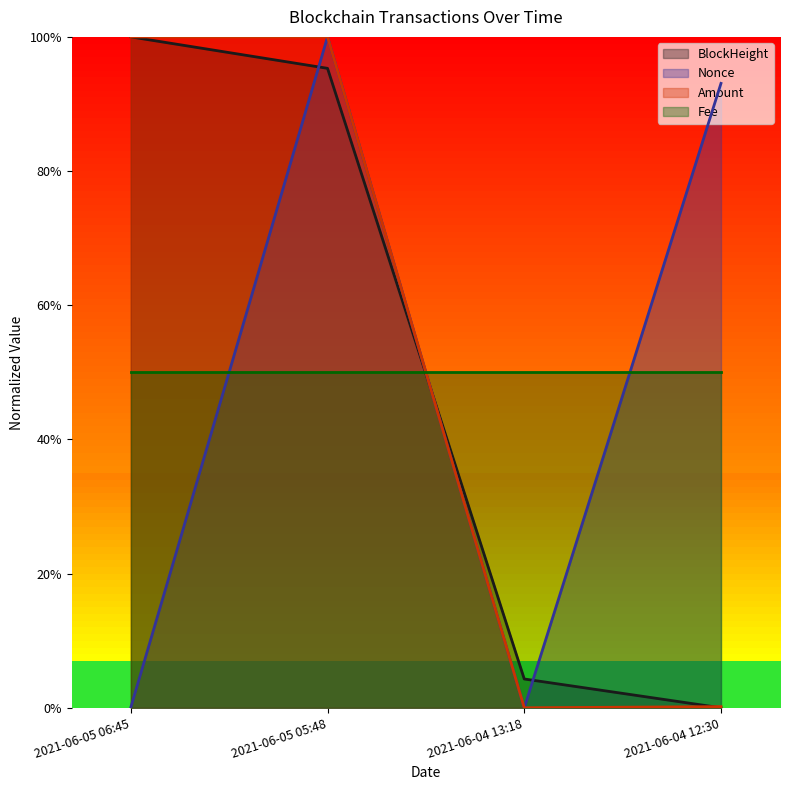

At which label does Amount reach its minimum?

2021-06-04 13:18